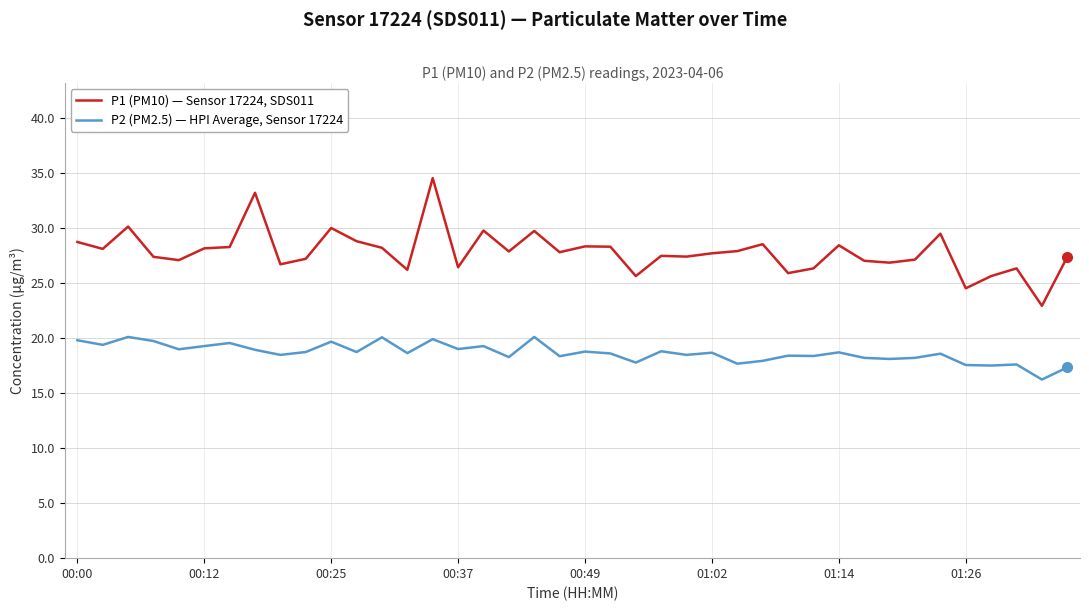

Which series has the widest spread of values?

P1 (PM10) — Sensor 17224, SDS011